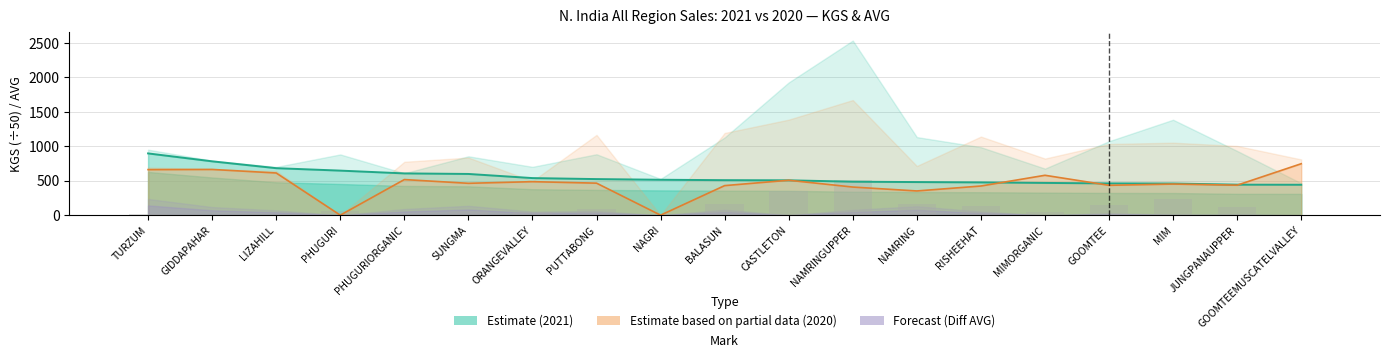

The 2021 KGS series shows 64.0 at SUNGMA. True or false?

True